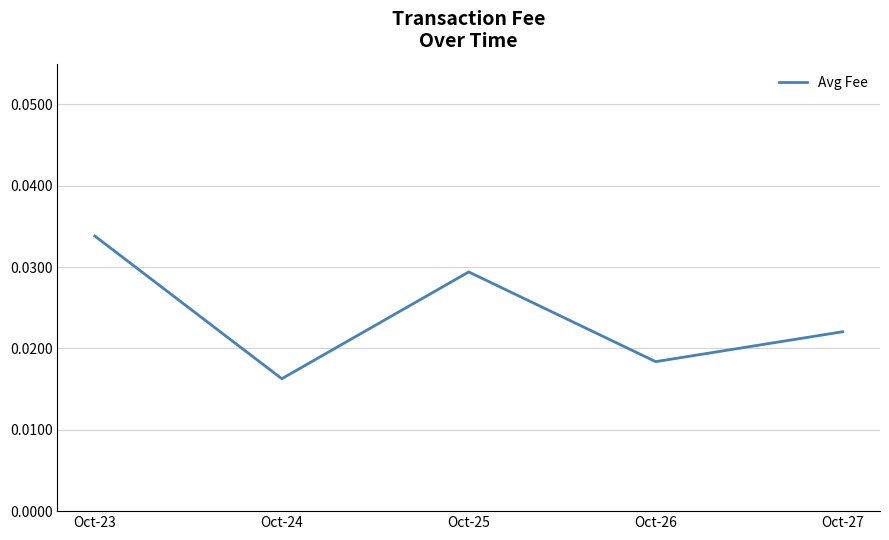

Rank the categories by value from lowest to highest.

Oct-24, Oct-26, Oct-27, Oct-25, Oct-23